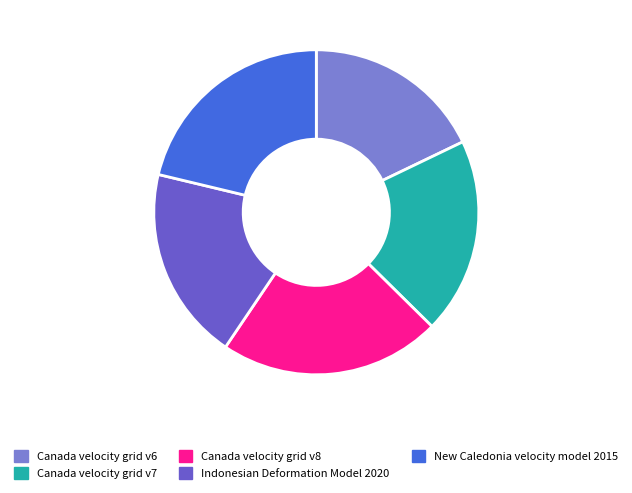

Combined, do New Caledonia velocity model 2015 and Canada velocity grid v6 account for over 50%?

No